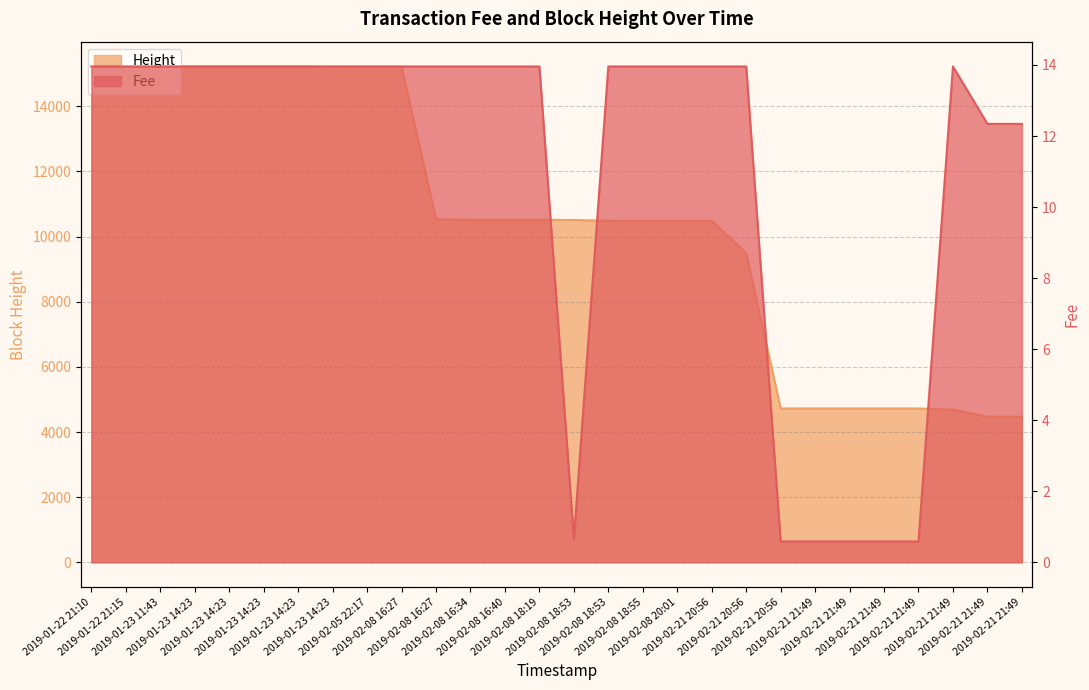

What is the label of the 26th point from the left?

2019-02-21 21:49